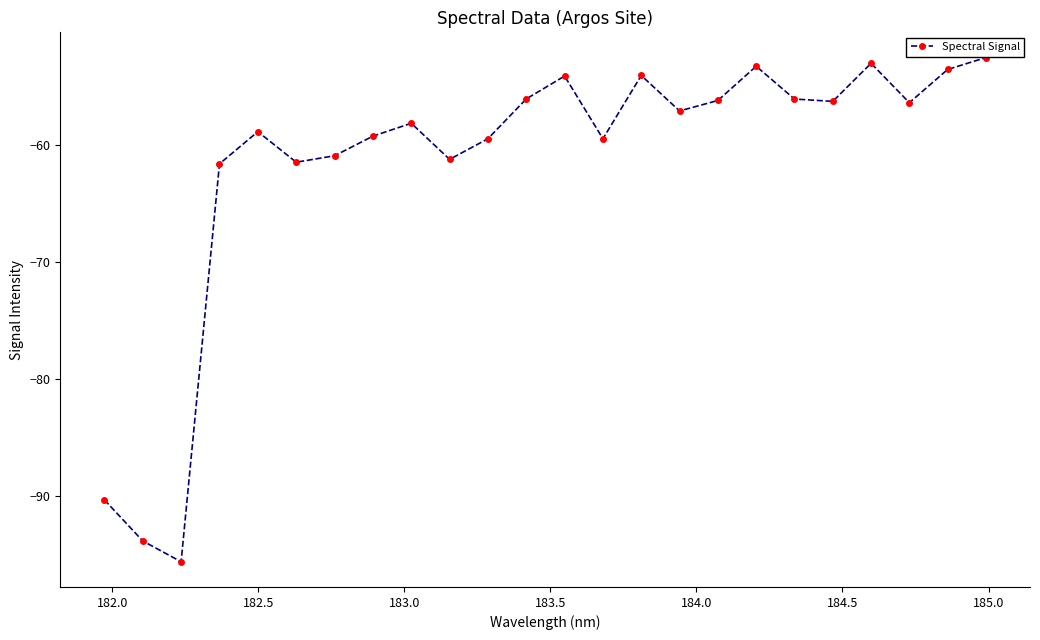

How many lines are shown in the chart?

1